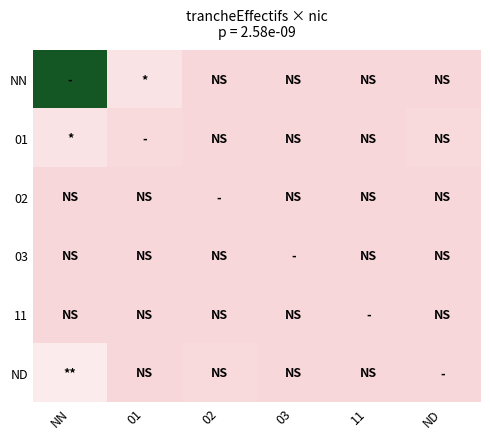

At which category is the sum across all series the highest?

NN